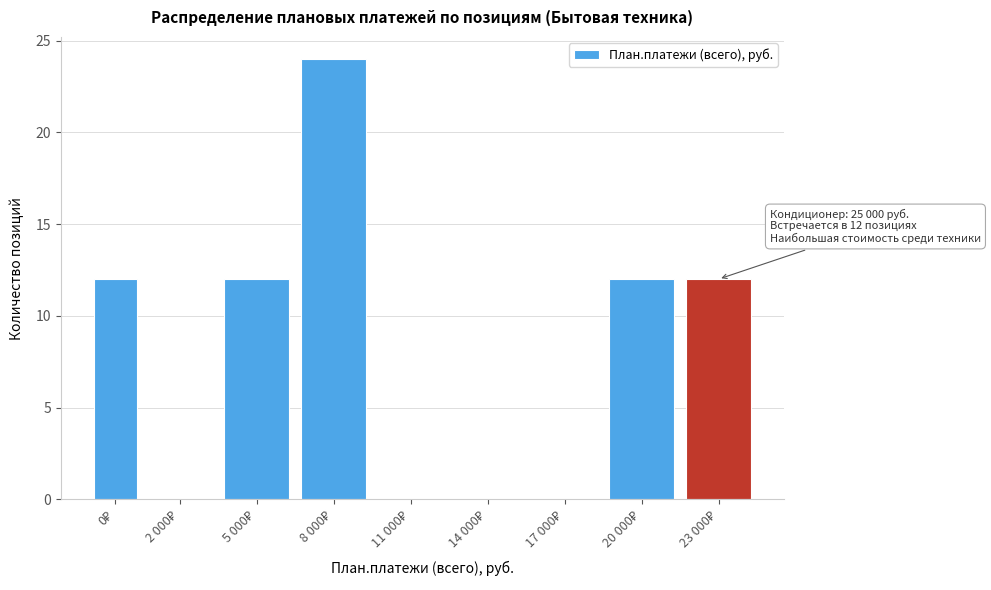

What is the greatest value displayed?

24